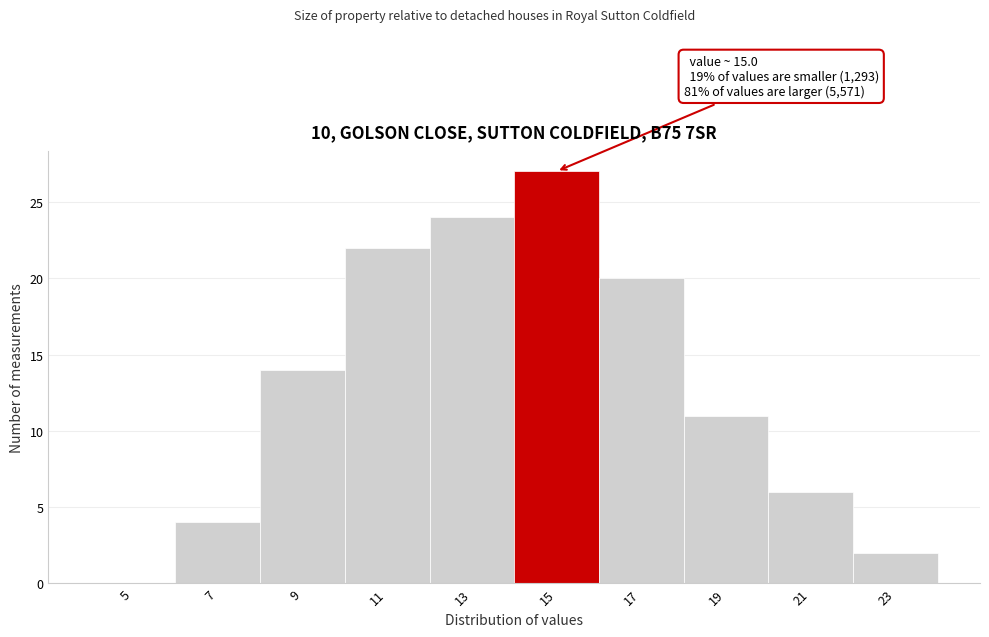

Reading left to right, list all the values displayed in this chart.

5=0	7=4	9=14	11=22	13=24	15=27	17=20	19=11	21=6	23=2